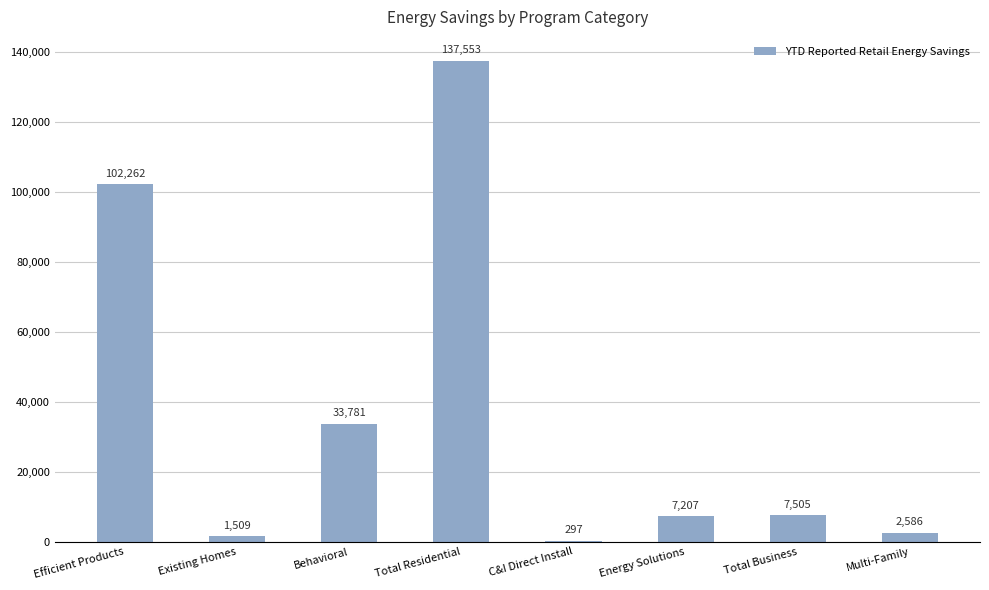

Approximately how many times larger is the value at Total Residential compared to Efficient Products?

1.3